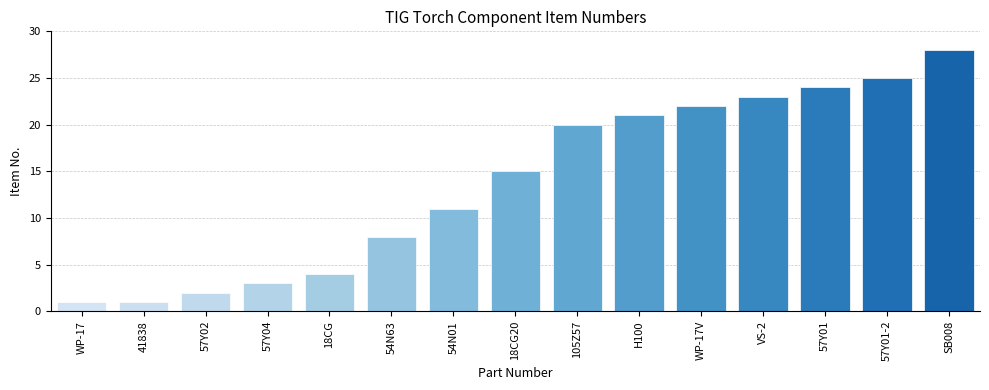

True or false: the data shows 24 at 57Y01.

True